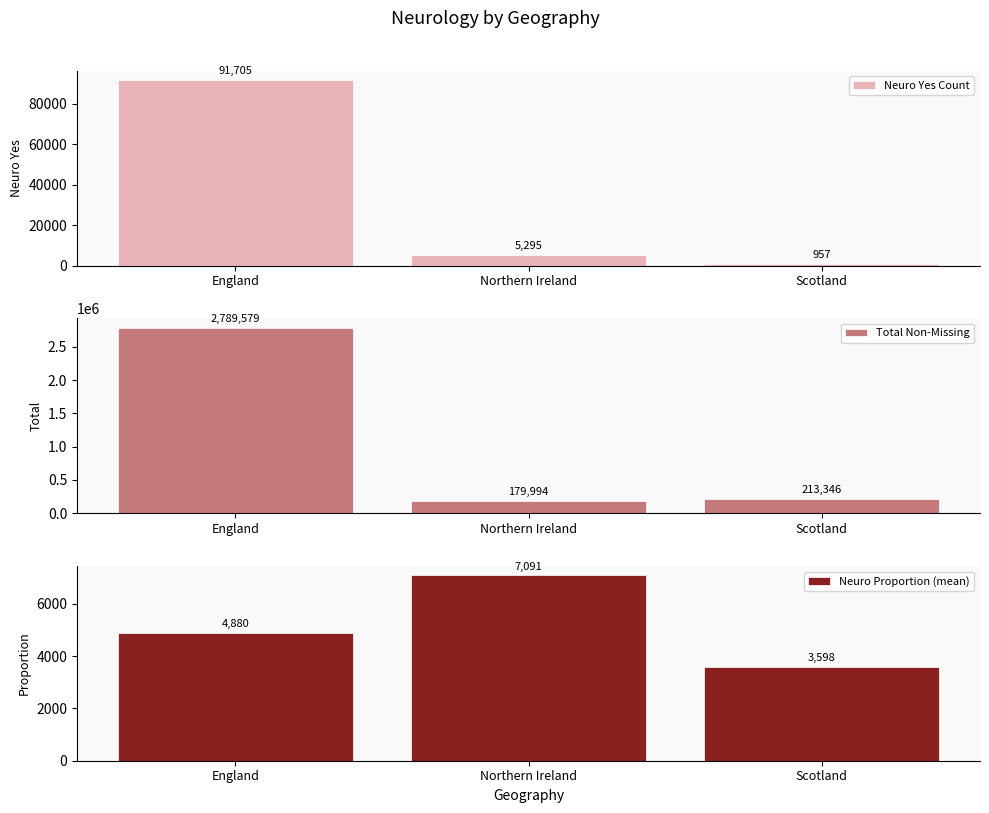

Read the Neuro Proportion (mean) value at Northern Ireland.

7091.3